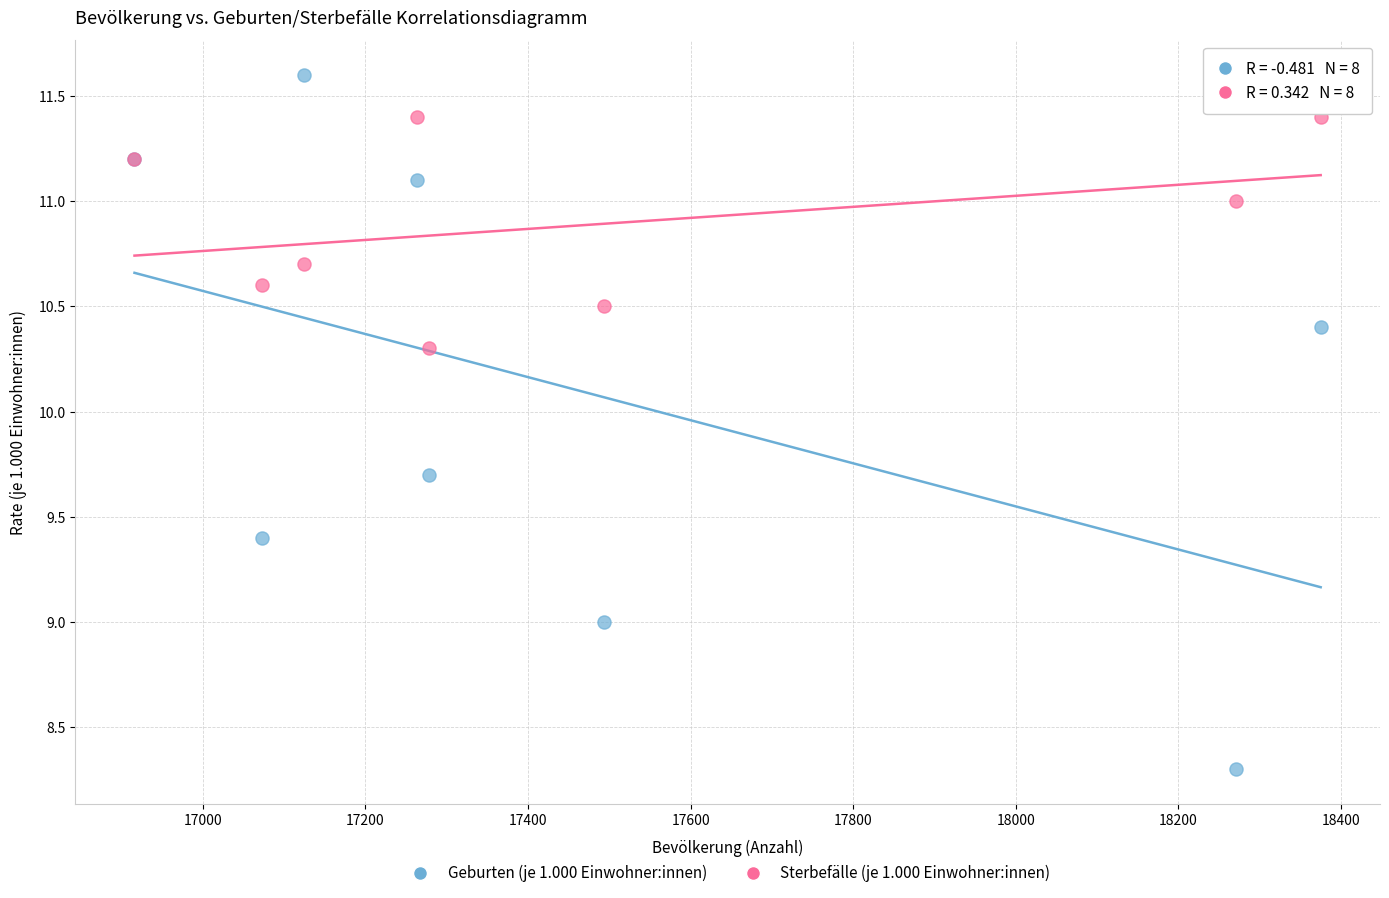

What is the X range (max minus min) for the scatter plot?

1459.0